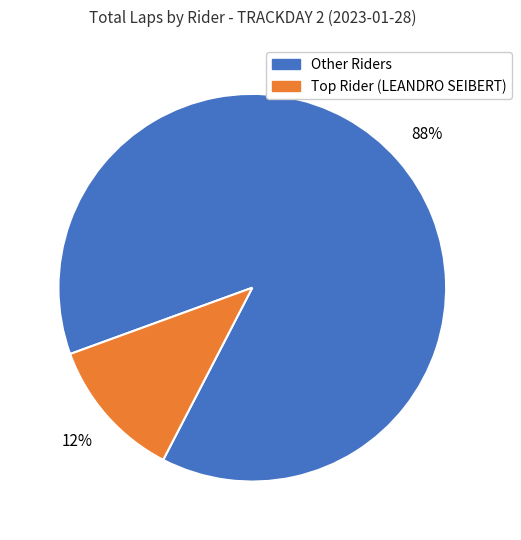

Does any single category account for the majority?

Yes